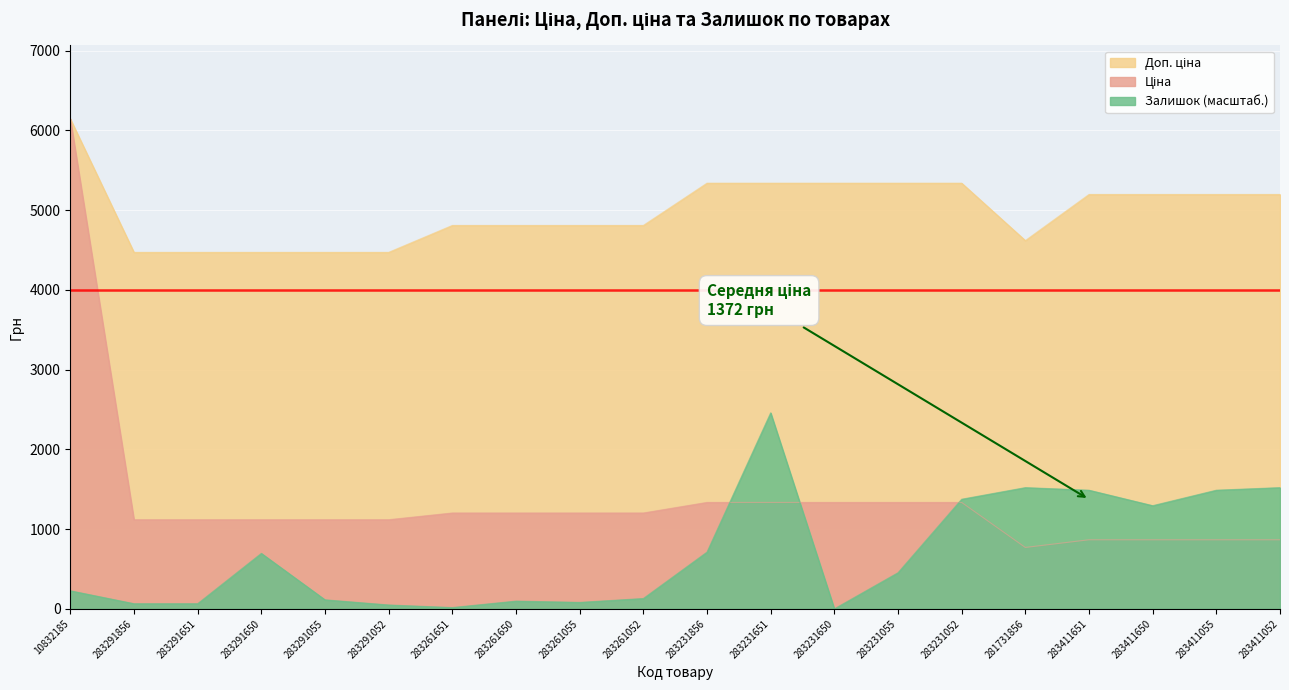

Rank the series by their maximum value, from highest to lowest.

Ціна, Доп. ціна, Залишок